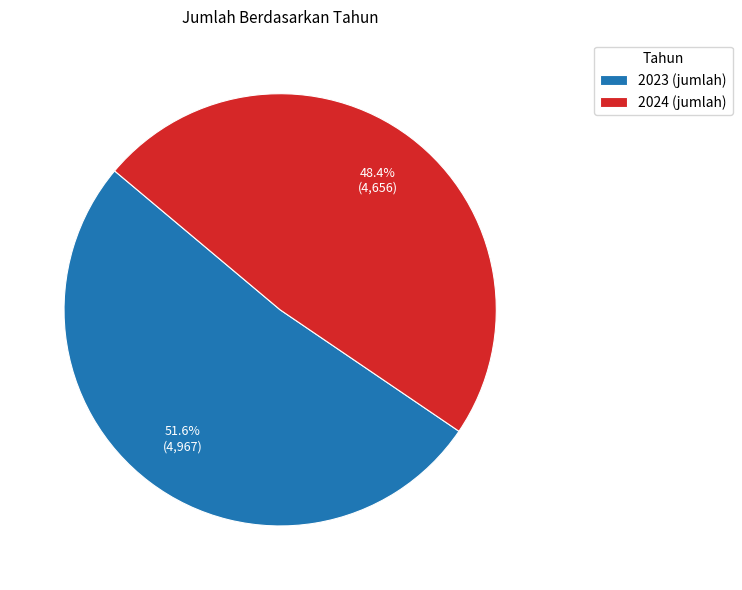

How many slices are in this pie chart?

2